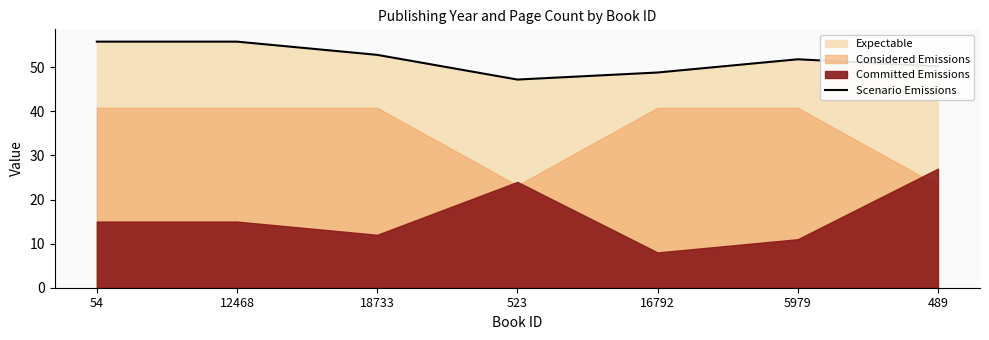

True or false: the data shows 48.8 at 16792.

True